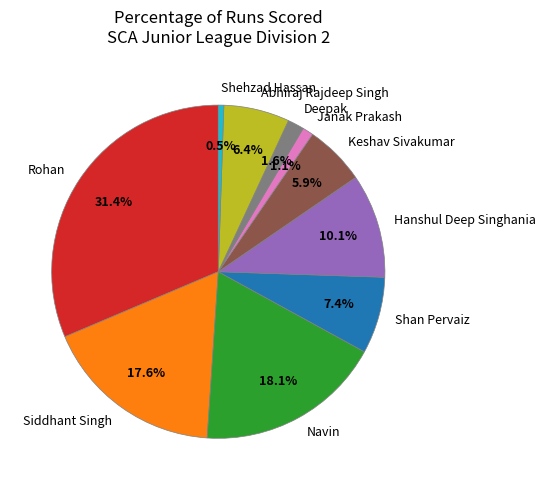

To the nearest percent, what is the combined percentage of Janak Prakash and Hanshul Deep Singhania?

11%